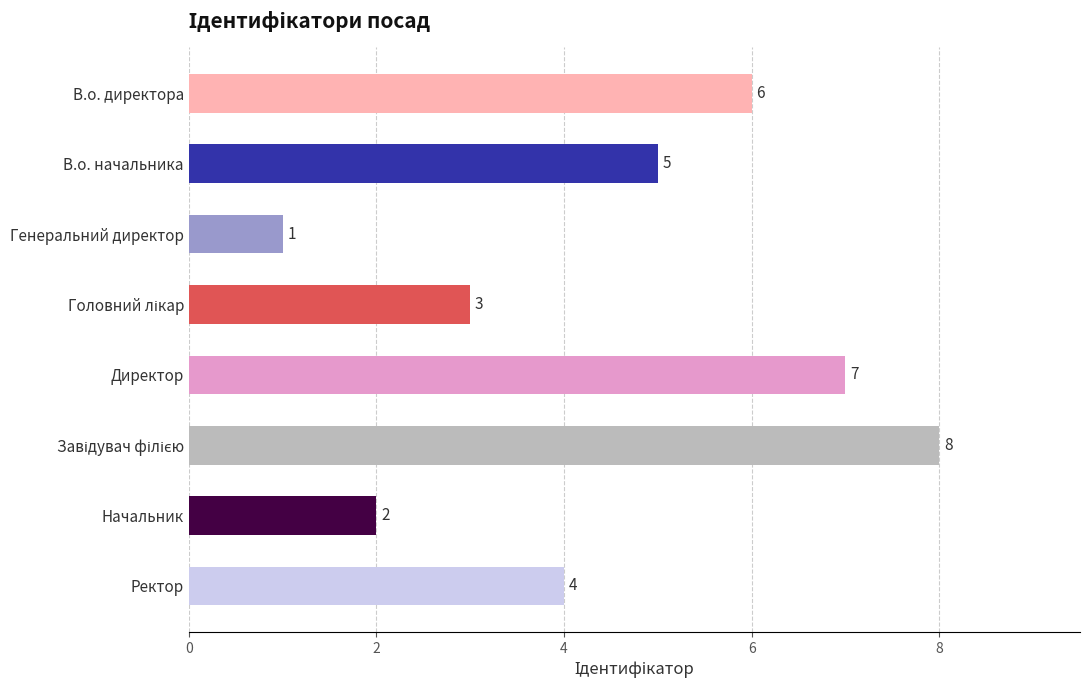

Between Генеральний директор and В.о. директора, which is larger?

В.о. директора